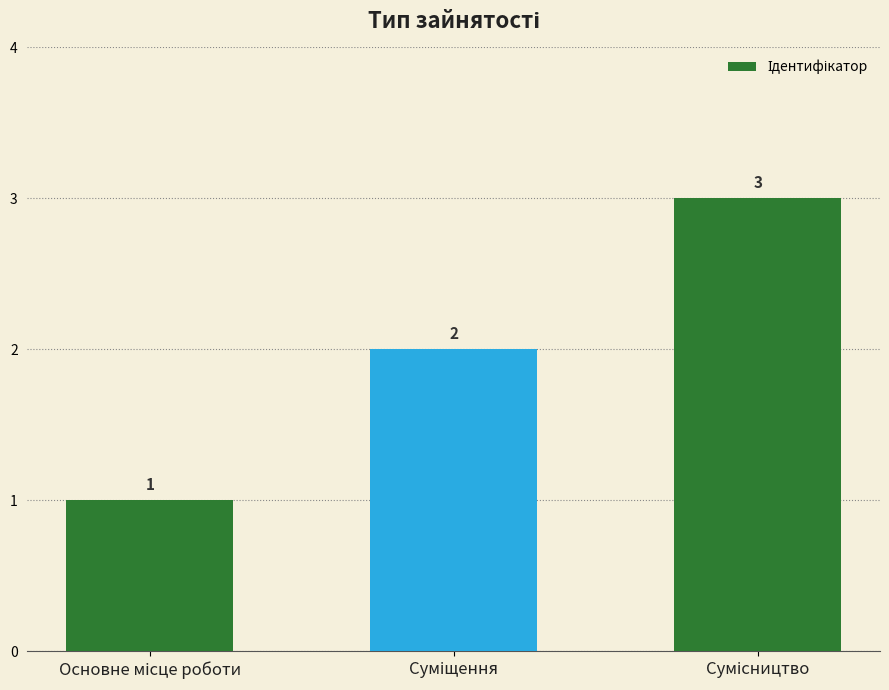

What is the value of the 2nd bar from the left?

2